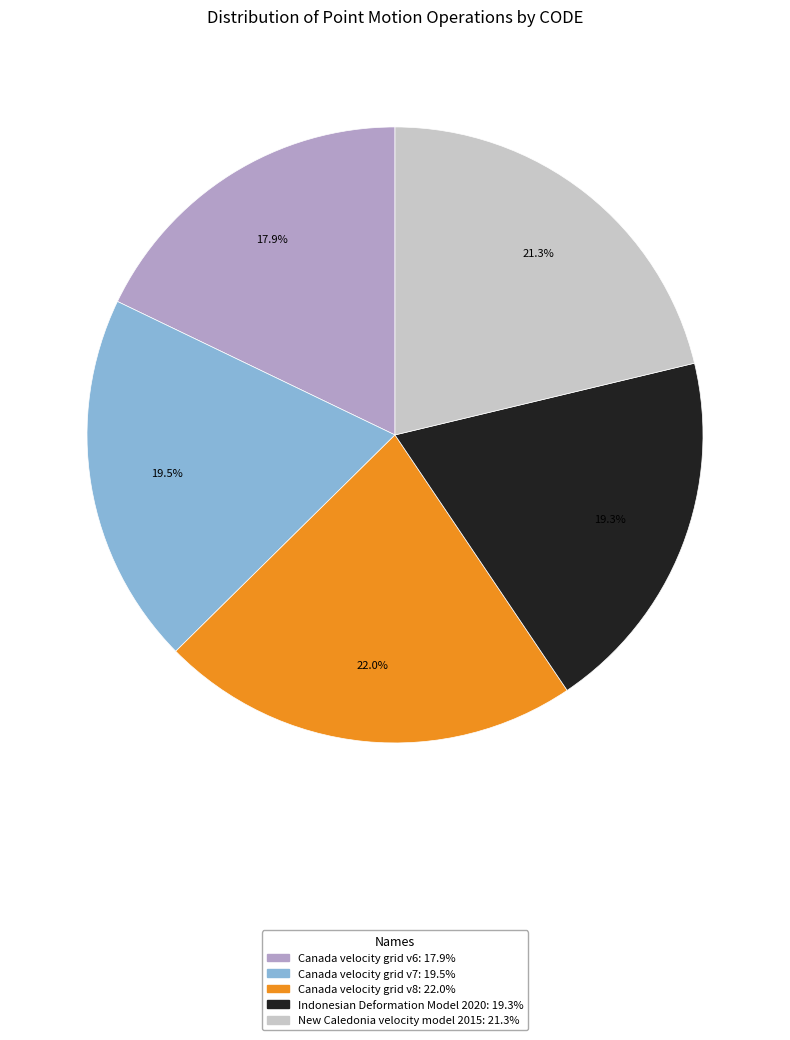

True or false: New Caledonia velocity model 2015 accounts for 29% of the total.

False